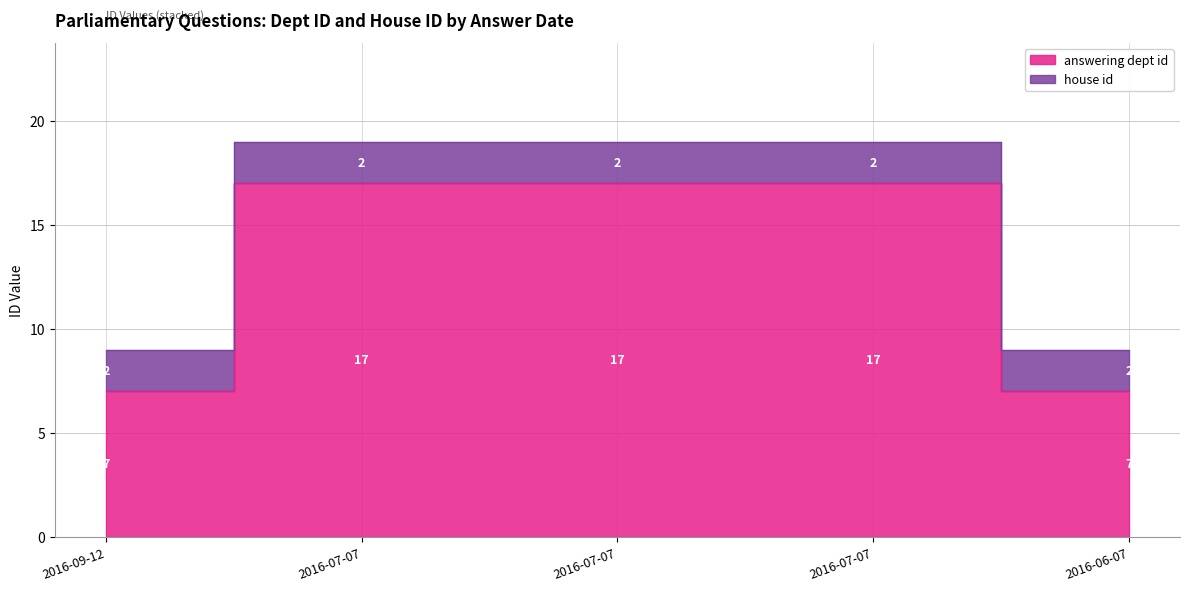

Is it true that the value at 2016-09-12 is 2?

False